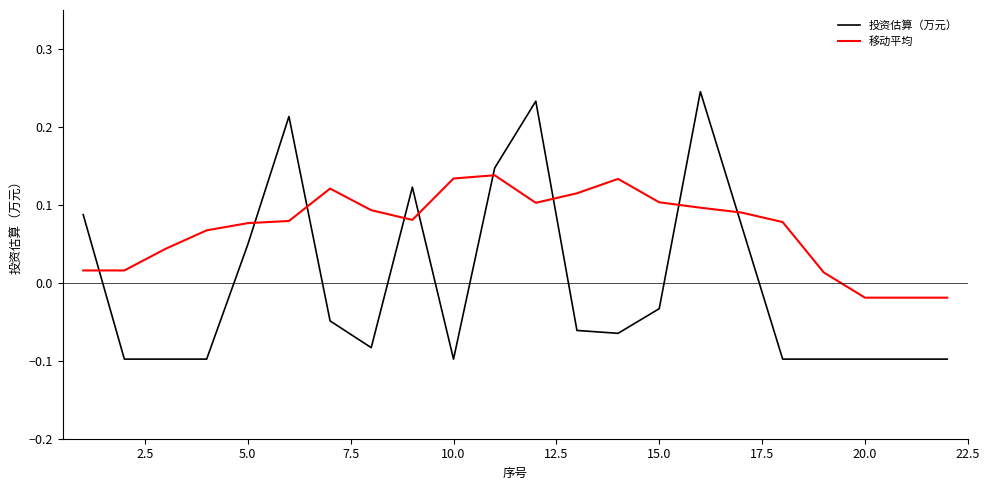

Which series has the largest range (max minus min)?

投资估算（万元）